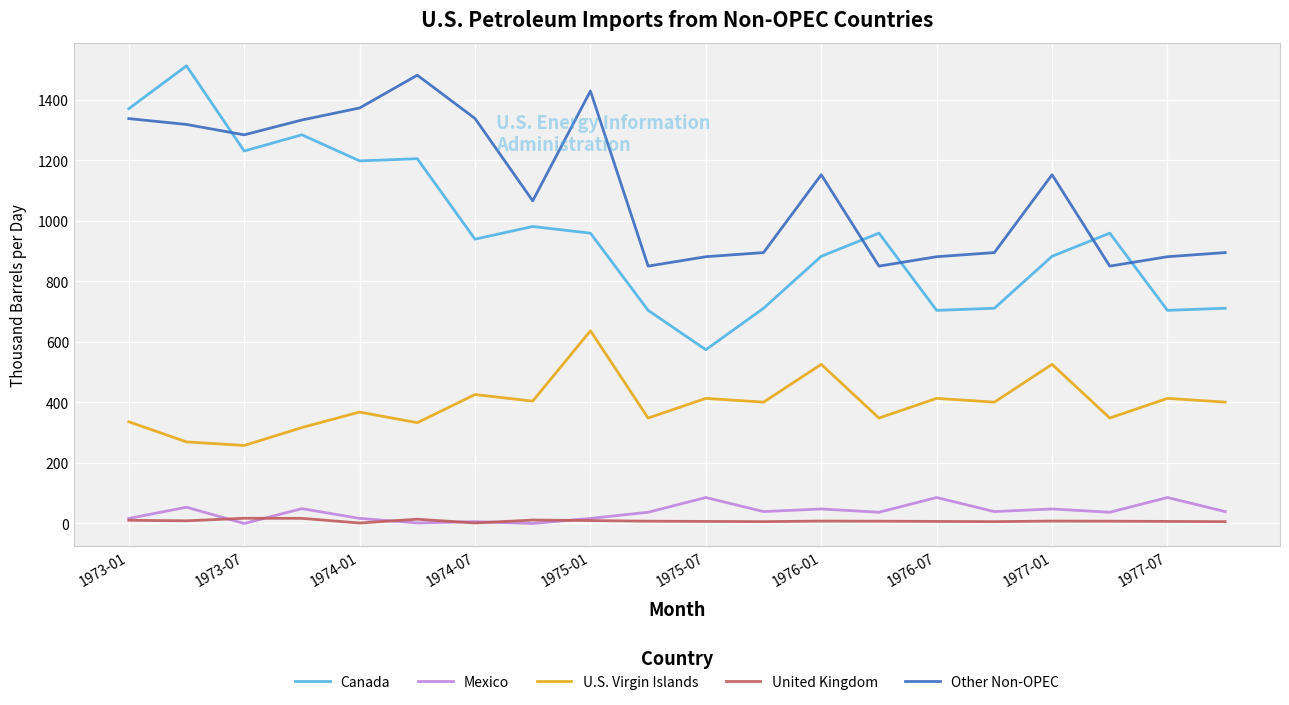

What is the greatest value displayed?

1512.2